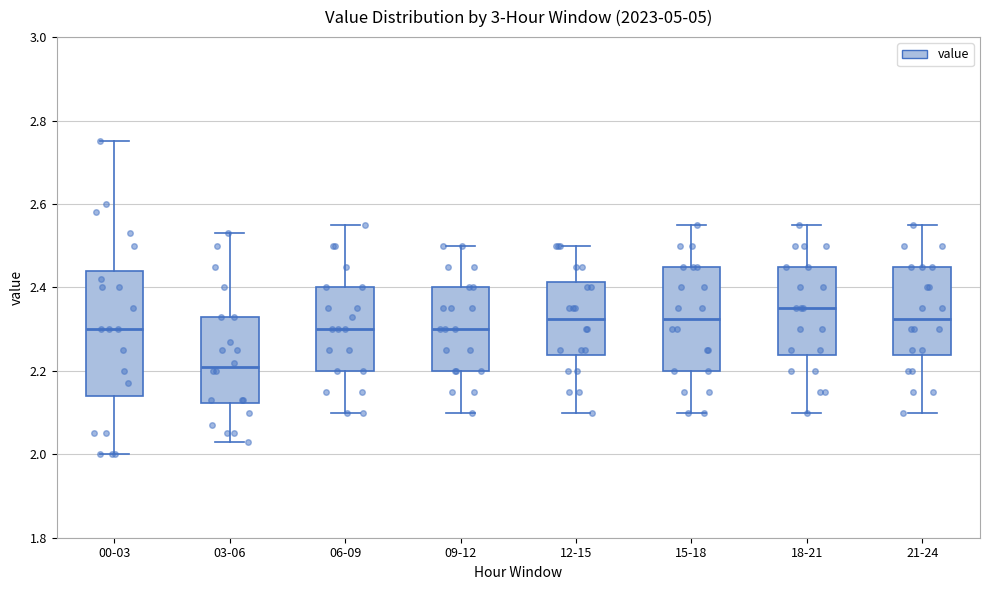

Reading left to right, transcribe this box plot: for each box, give where its median line is, the range the box spans, and where its two whiskers end, as read against the y-axis. The values are not printed on the chart, so give them approximately, as read against the axis.

00-03: median 2.30, box 2.14 to 2.44, whiskers 2.00 to 2.76
03-06: median 2.22, box 2.12 to 2.34, whiskers 2.04 to 2.54
06-09: median 2.30, box 2.20 to 2.40, whiskers 2.10 to 2.56
09-12: median 2.30, box 2.20 to 2.40, whiskers 2.10 to 2.50
12-15: median 2.32, box 2.24 to 2.42, whiskers 2.10 to 2.50
15-18: median 2.32, box 2.20 to 2.46, whiskers 2.10 to 2.56
18-21: median 2.36, box 2.24 to 2.46, whiskers 2.10 to 2.56
21-24: median 2.32, box 2.24 to 2.46, whiskers 2.10 to 2.56